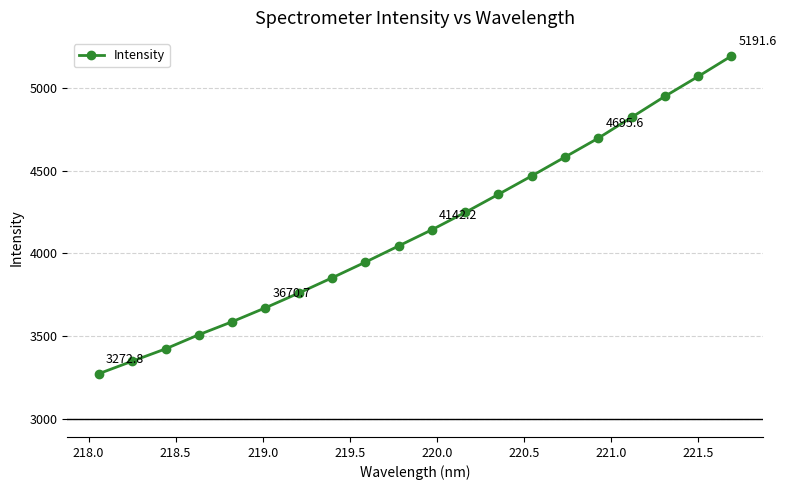

How many values exceed 4142?

10